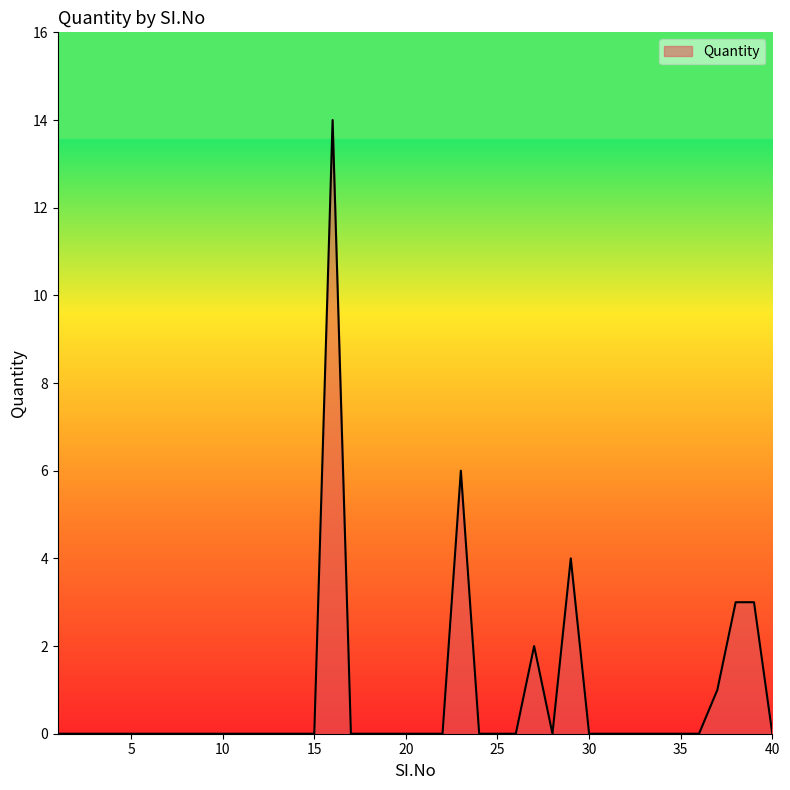

What is the greatest value displayed?

14